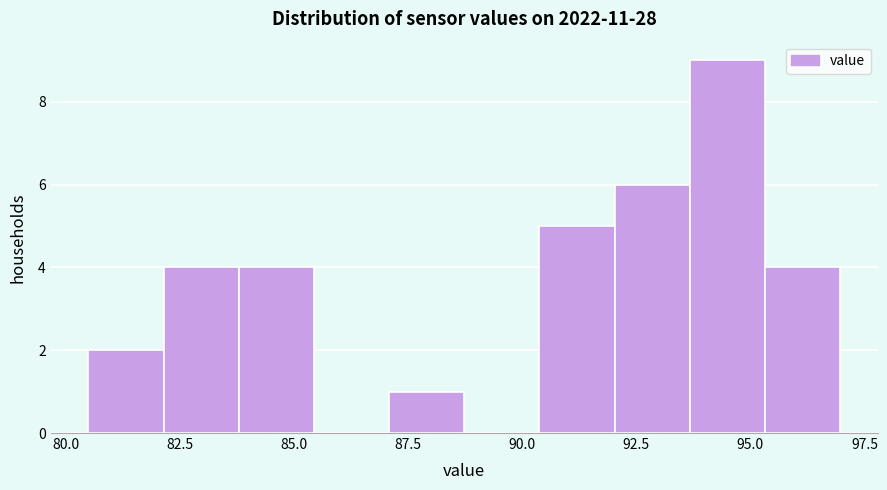

Read against the x-axis, roughly where is the centre of the tallest bar?

94.5